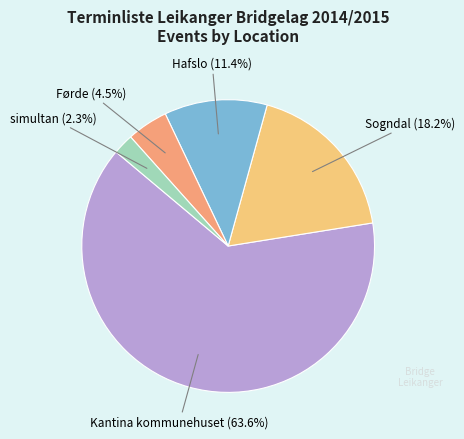

Does any single category account for the majority?

Yes